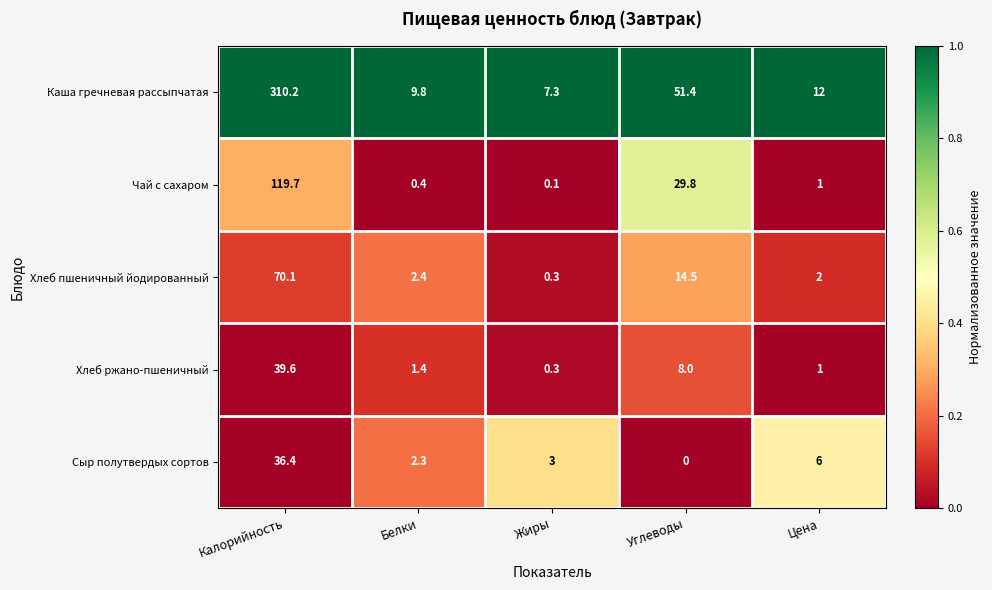

List the series in order of their peak value, highest first.

Каша гречневая рассыпчатая, Чай с сахаром, Хлеб пшеничный йодированный, Хлеб ржано-пшеничный, Сыр полутвердых сортов